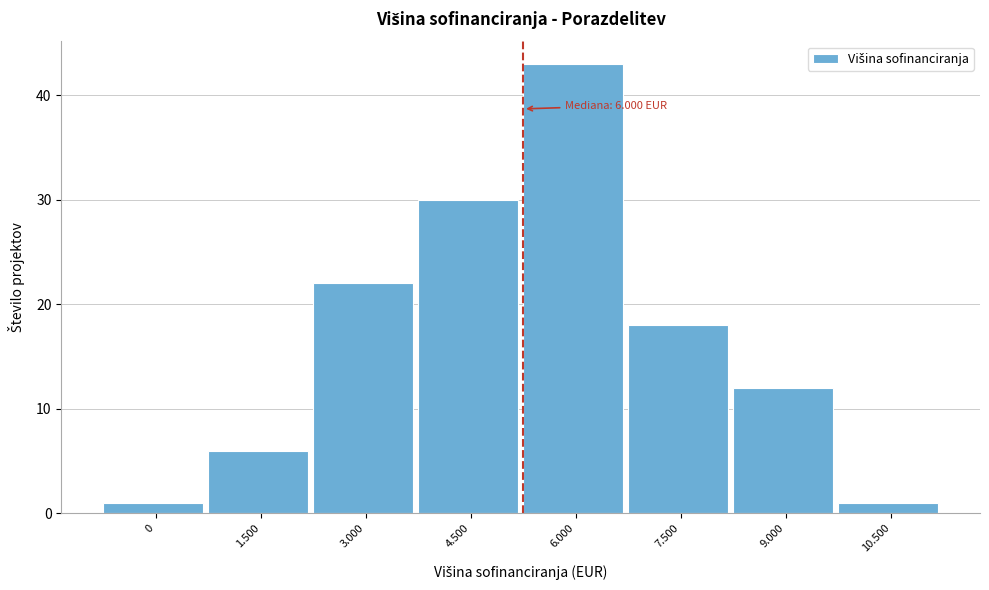

Reading left to right, list all the values displayed in this chart.

1	6	22	30	43	18	12	1